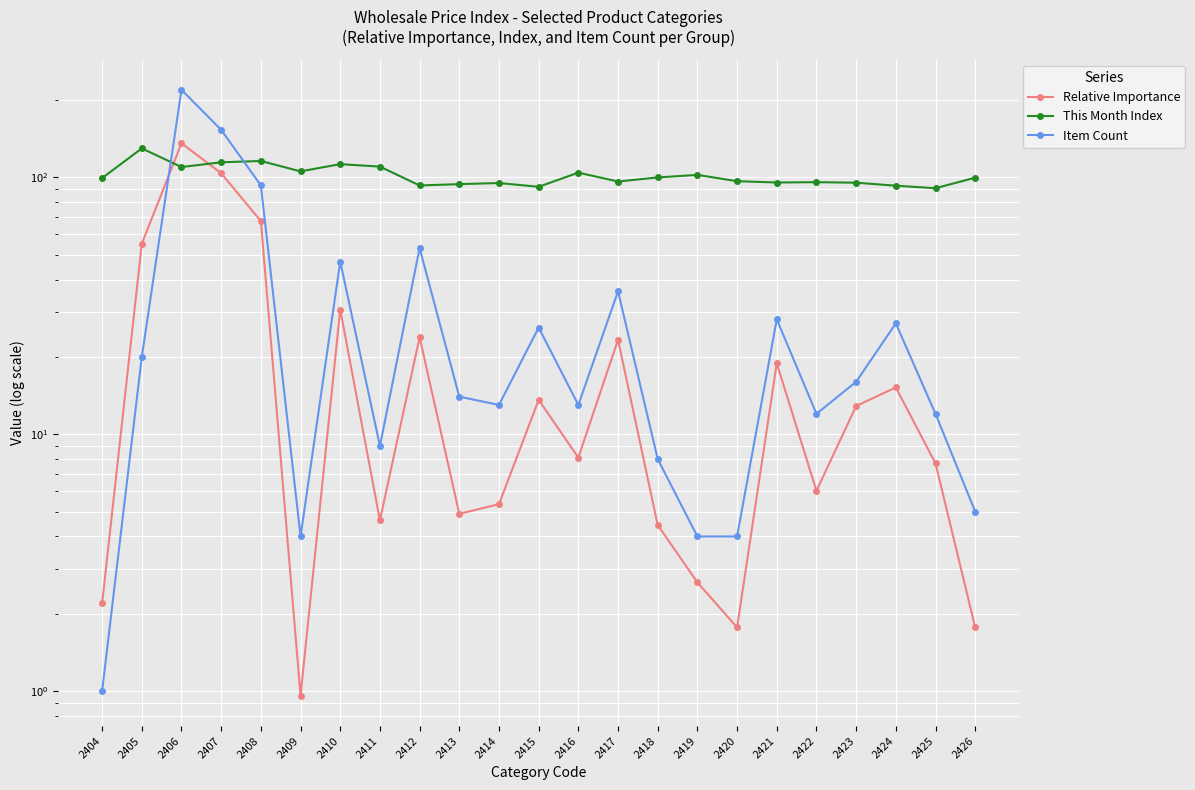

How many values in the Item Count series exceed 14?

11